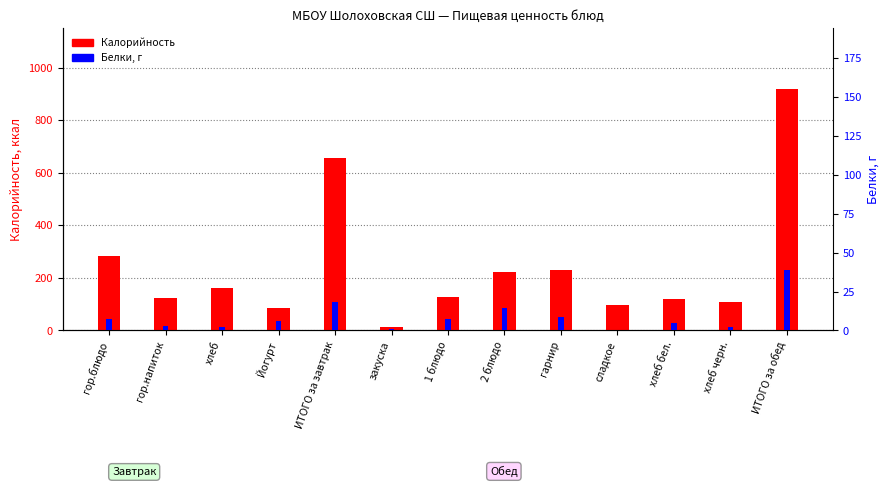

What is the label of the 2nd bar from the left?

гор.напиток